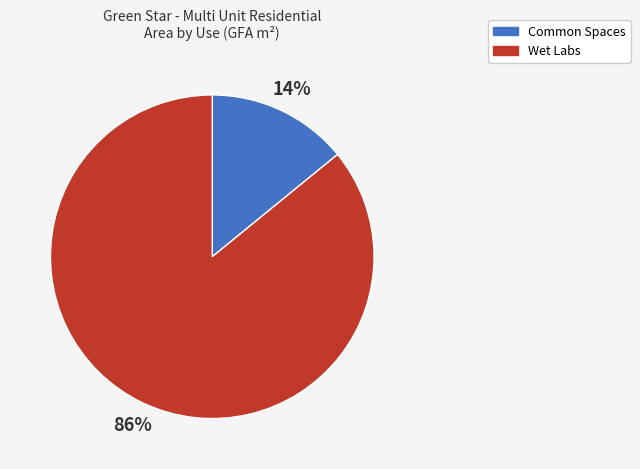

Do Wet Labs and Common Spaces together represent more than half of the pie?

Yes